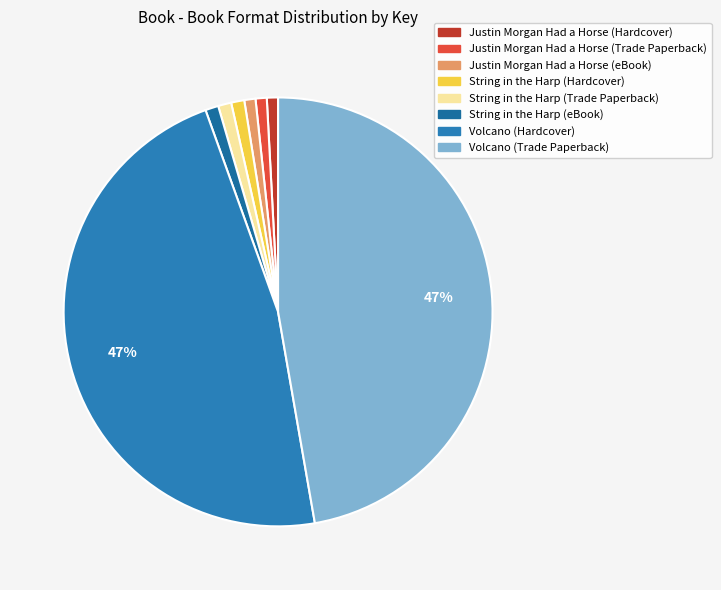

Count the number of slices in the pie.

8